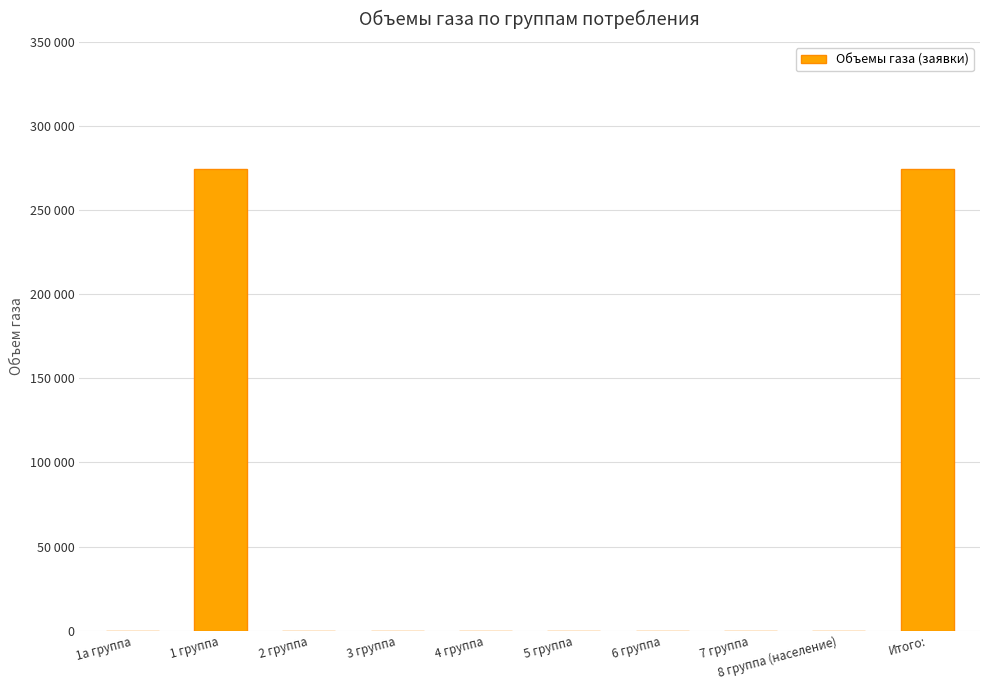

At which category does the chart reach its minimum across all series?

1а группа